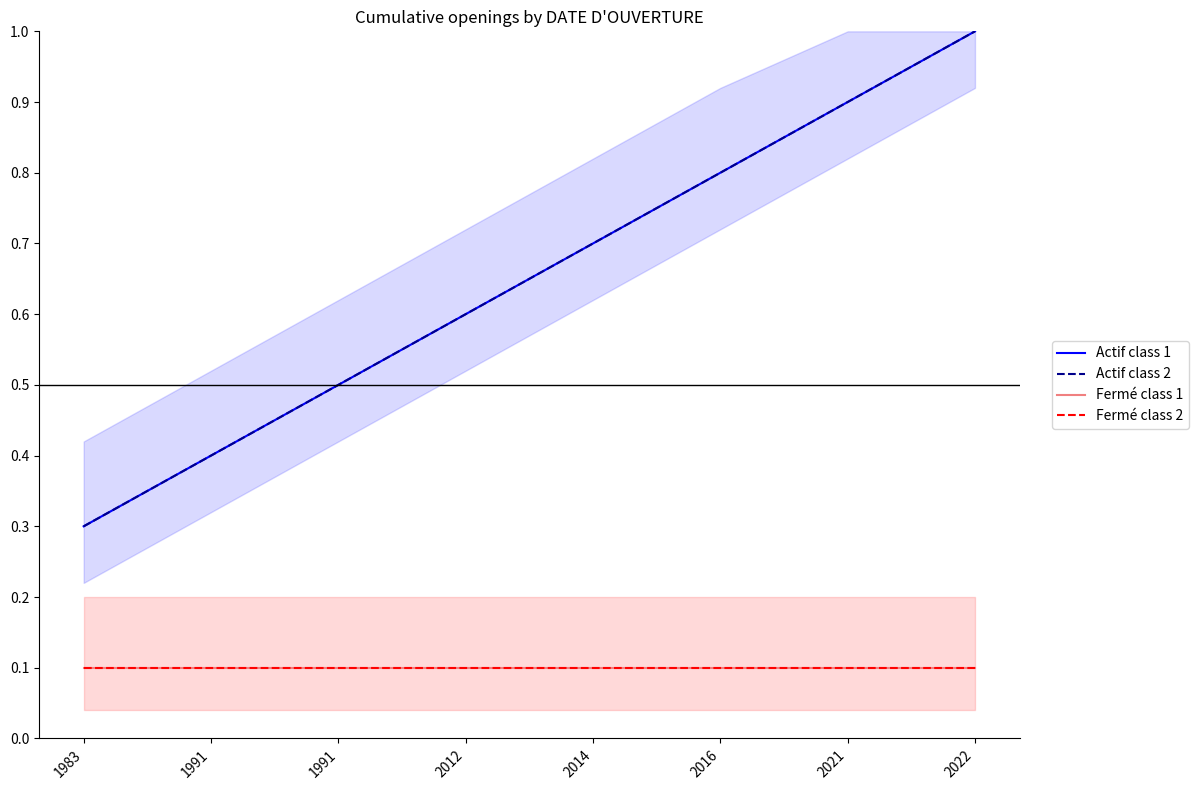

Reading left to right, transcribe all the data shown in this chart.

Actif class 1: 0.3	0.4	0.5	0.6	0.7	0.8	0.9	1.0
Actif class 2: 0.3	0.4	0.5	0.6	0.7	0.8	0.9	1.0
Fermé class 1: 0.1	0.1	0.1	0.1	0.1	0.1	0.1	0.1
Fermé class 2: 0.1	0.1	0.1	0.1	0.1	0.1	0.1	0.1